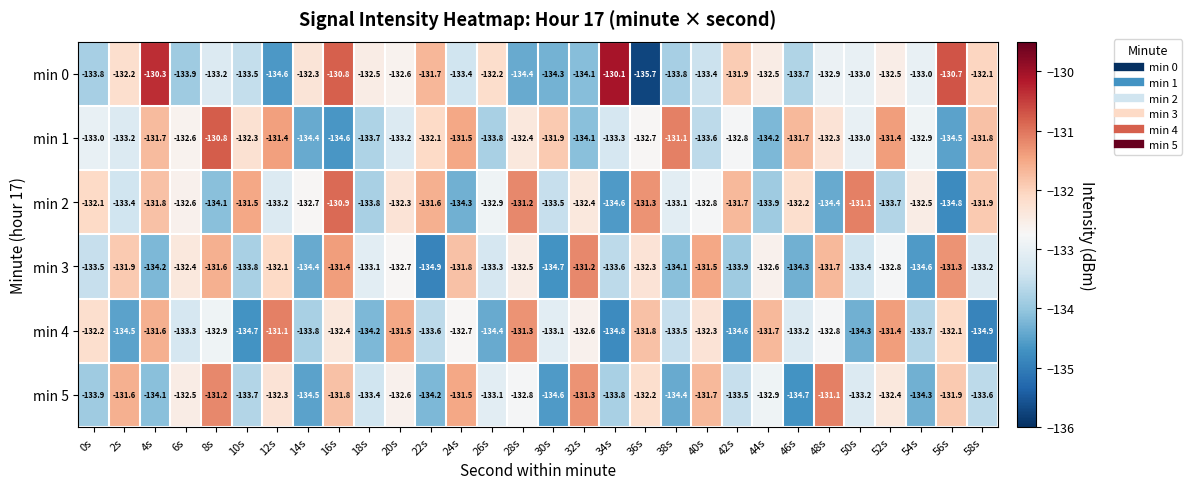

True or false: min 1 has a value of -132.6 at 6s.

True